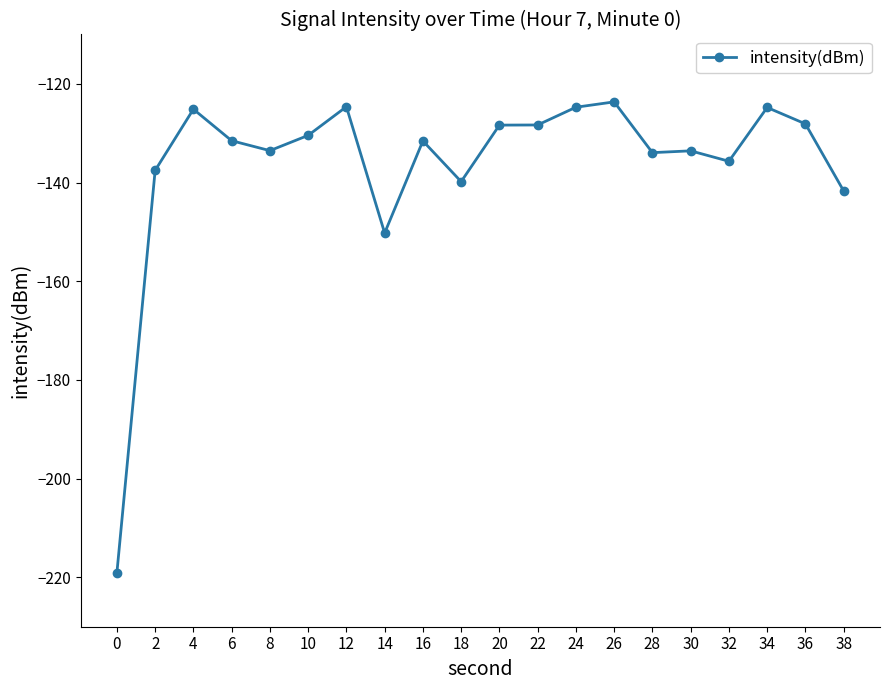

How many points are higher than both their immediate neighbors (excluding endpoints)?

6